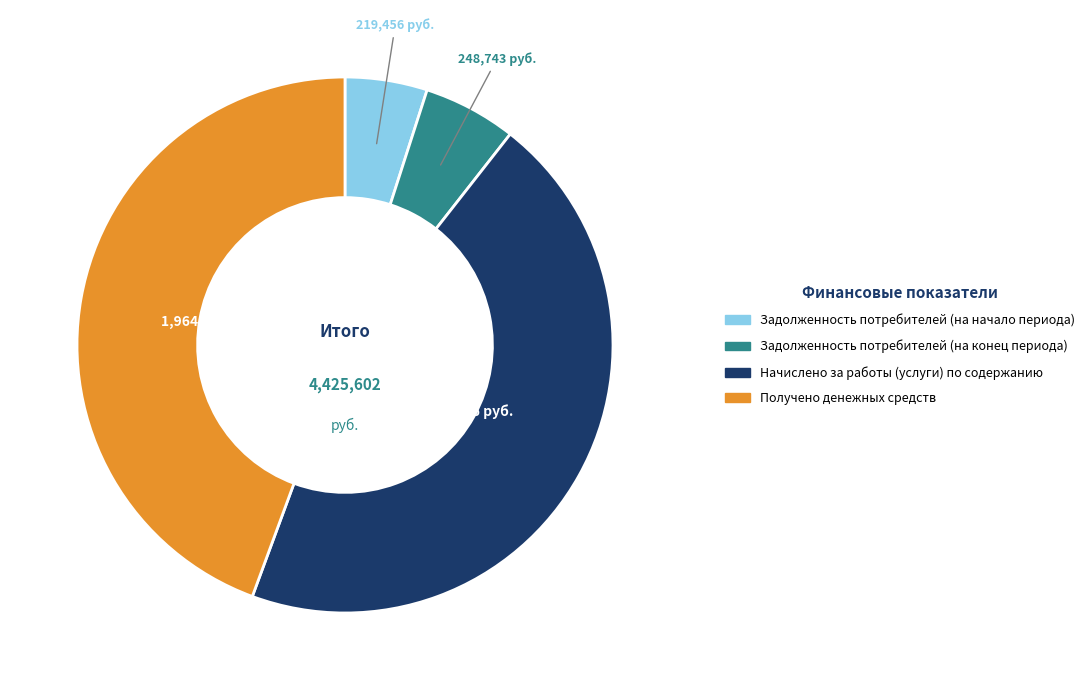

Is it true that Получено денежных средств is 31% of the pie?

False